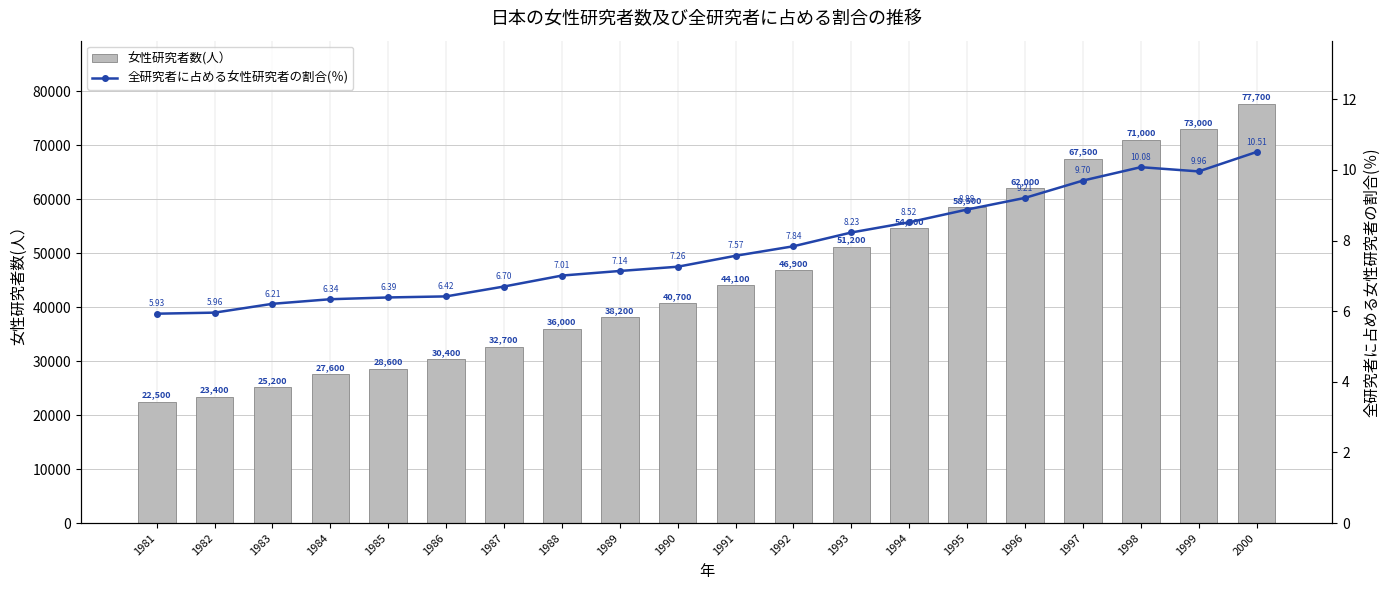

Reading right to left, transcribe all the data shown in this chart.

女性研究者数(人）: 77700.0	73000.0	71000.0	67500.0	62000.0	58500.0	54600.0	51200.0	46900.0	44100.0	40700.0	38200.0	36000.0	32700.0	30400.0	28600.0	27600.0	25200.0	23400.0	22500.0
全研究者に占める女性研究者の割合(％): 10.5	10.0	10.1	9.7	9.2	8.9	8.5	8.2	7.8	7.6	7.3	7.1	7.0	6.7	6.4	6.4	6.3	6.2	6.0	5.9